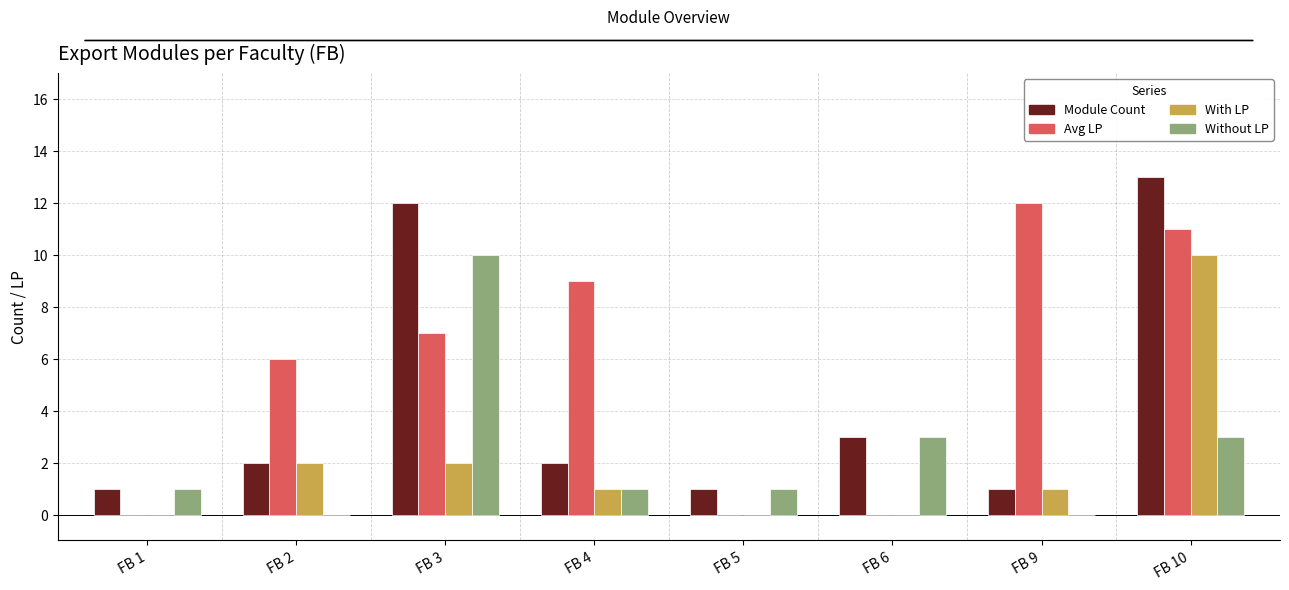

Which series changed the most between FB 1 and FB 4?

Avg LP